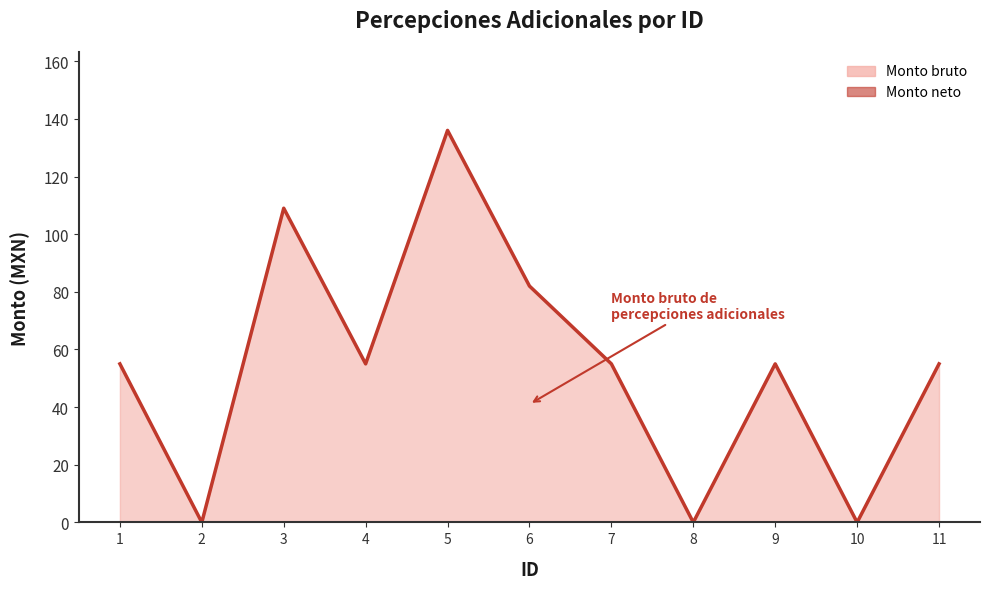

Where does the data first go above 55?

3